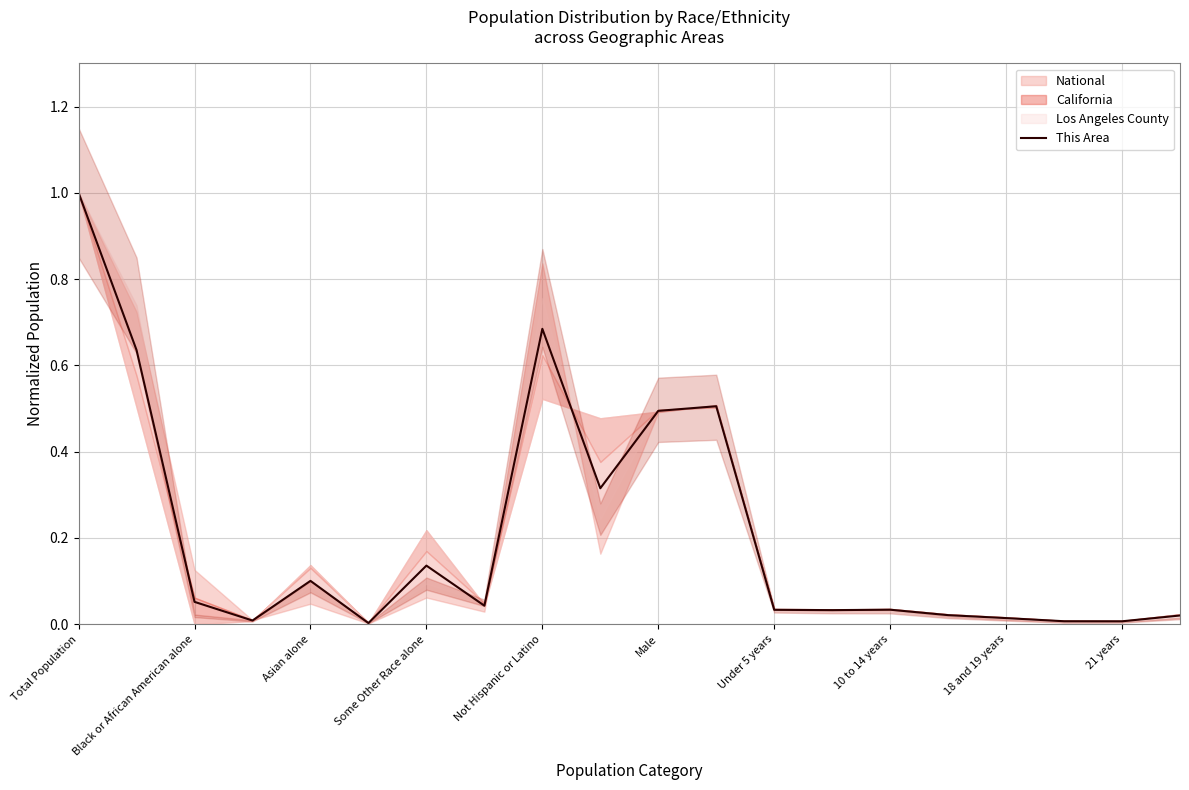

True or false: This Area has a value of 0.5 at Not Hispanic or Latino.

False